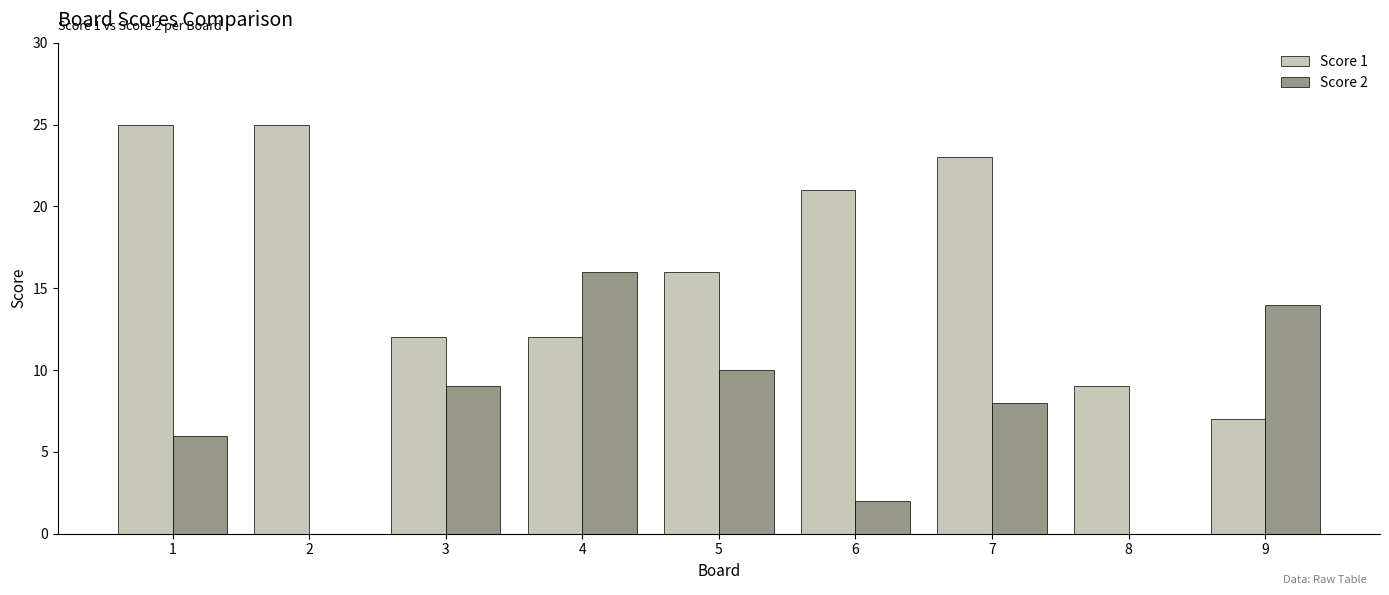

Where is Score 2 nearest to the value 8?

7